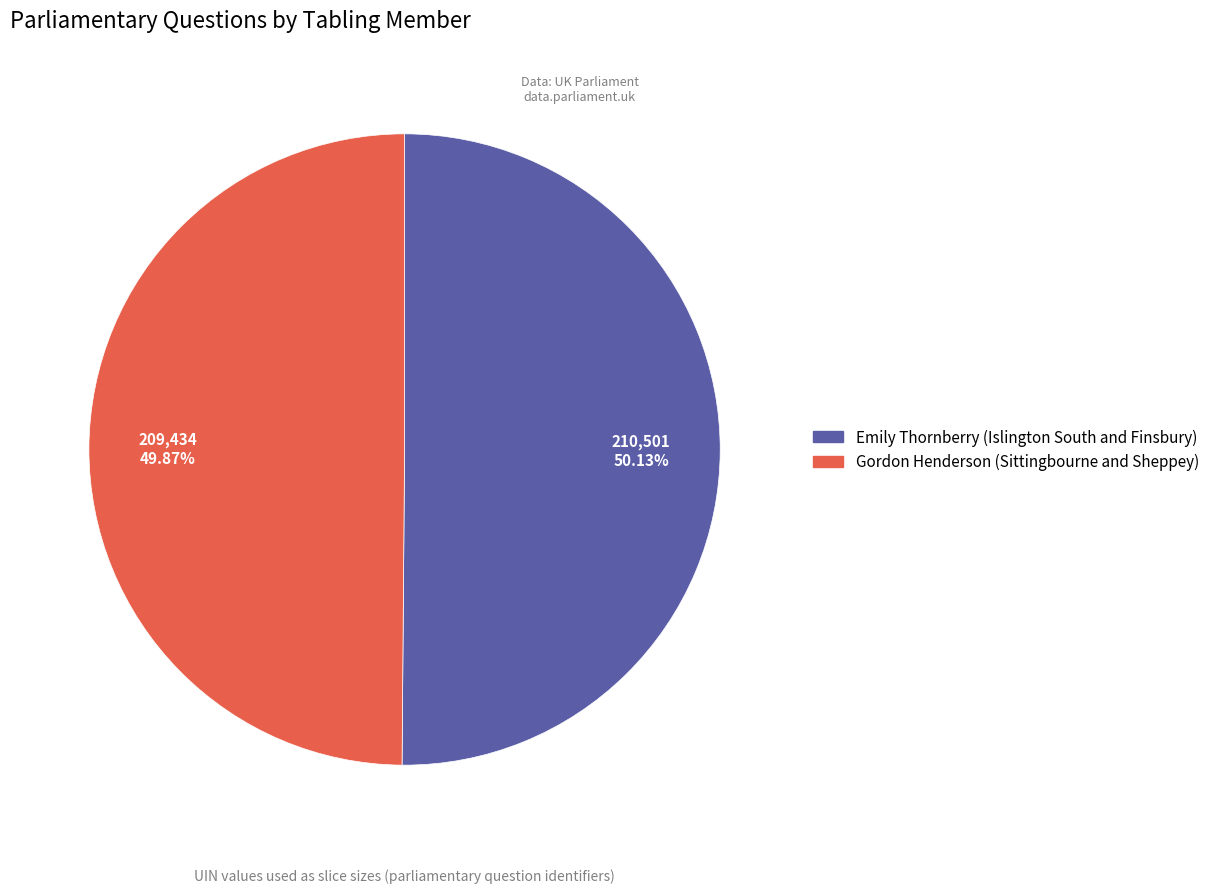

Count the number of slices in the pie.

2